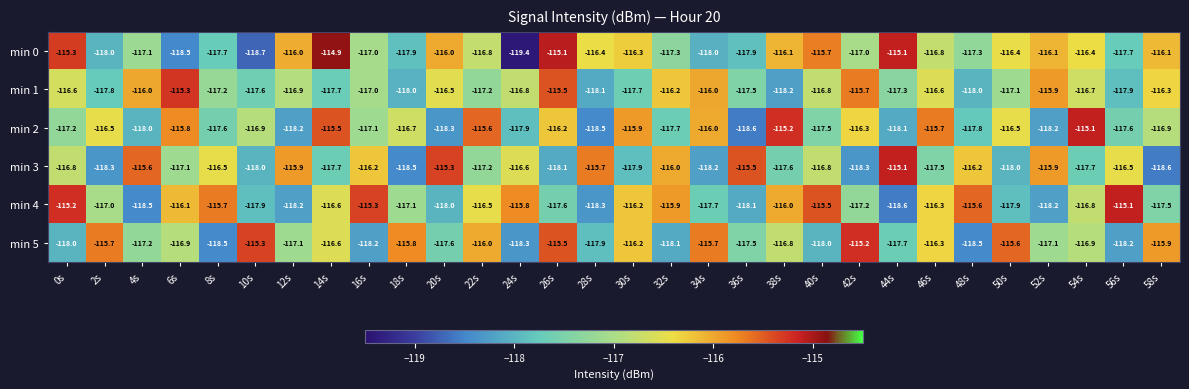

True or false: min 0 has a value of -41.1 at 42s.

False